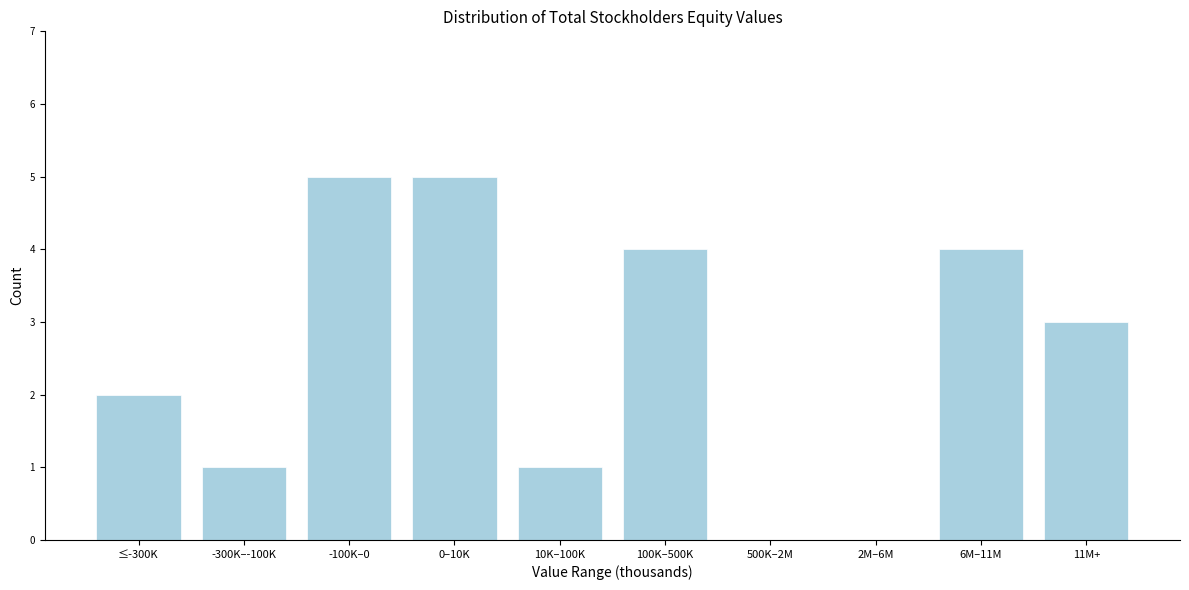

Reading left to right, transcribe all the data shown in this chart.

≤-300K=2	-300K–-100K=1	-100K–0=5	0–10K=5	10K–100K=1	100K–500K=4	500K–2M=0	2M–6M=0	6M–11M=4	11M+=3